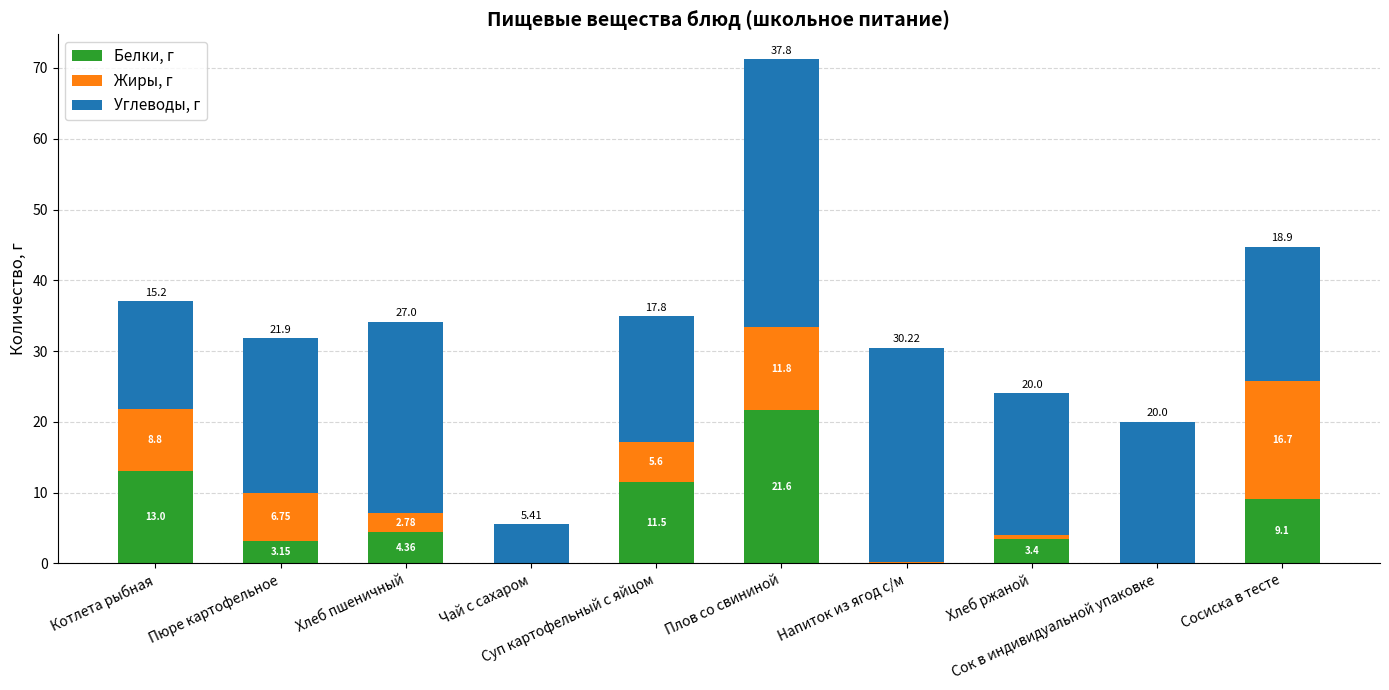

What is the sum of the Углеводы, г values at Чай с сахаром and Хлеб пшеничный?

32.4